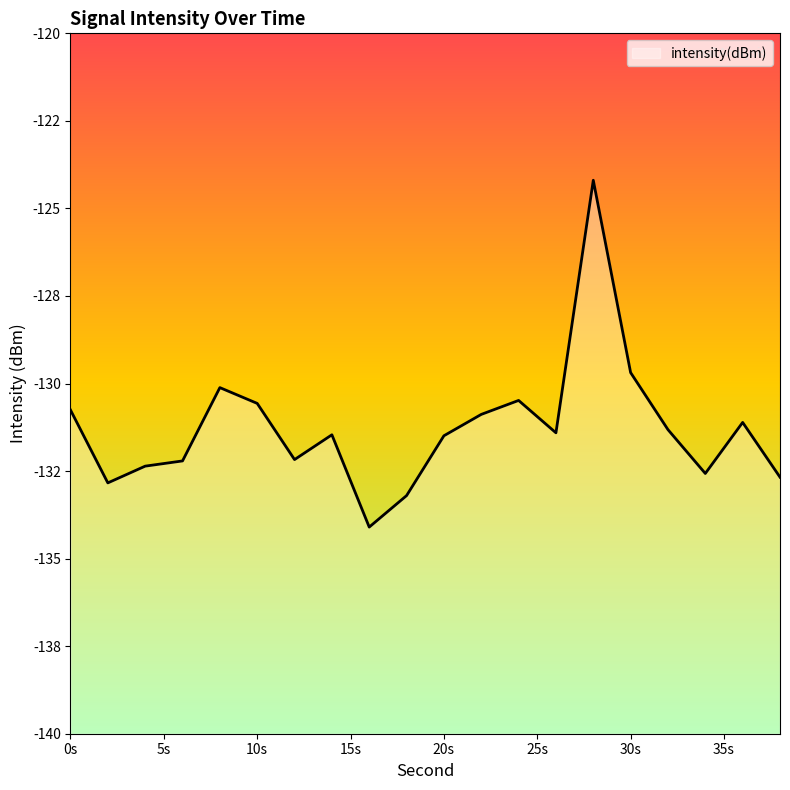

What is the value of the 10th point from the left?

-133.2